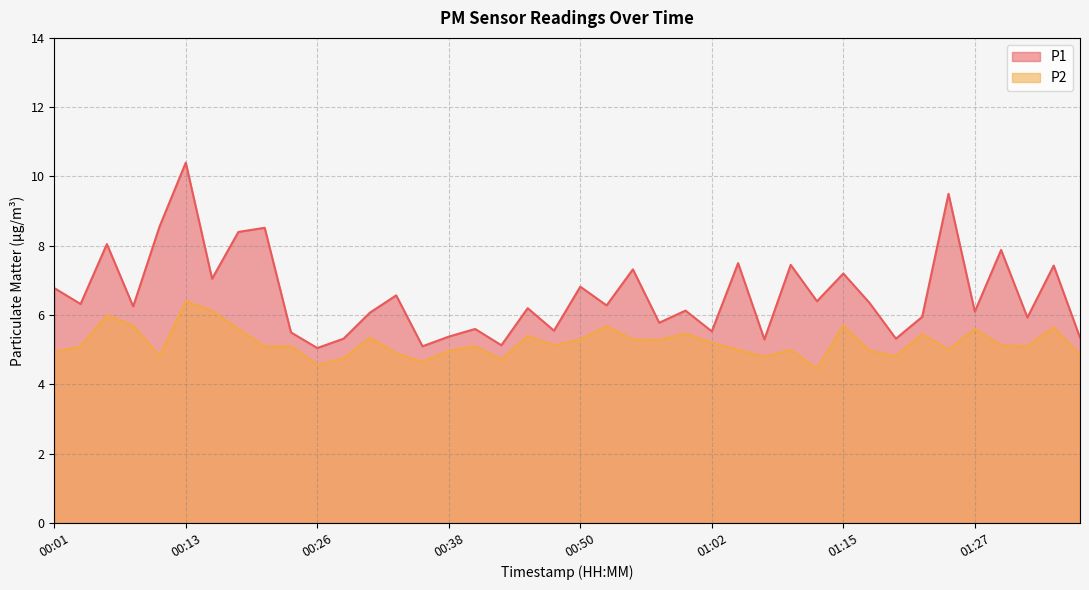

How many lines are shown in the chart?

2